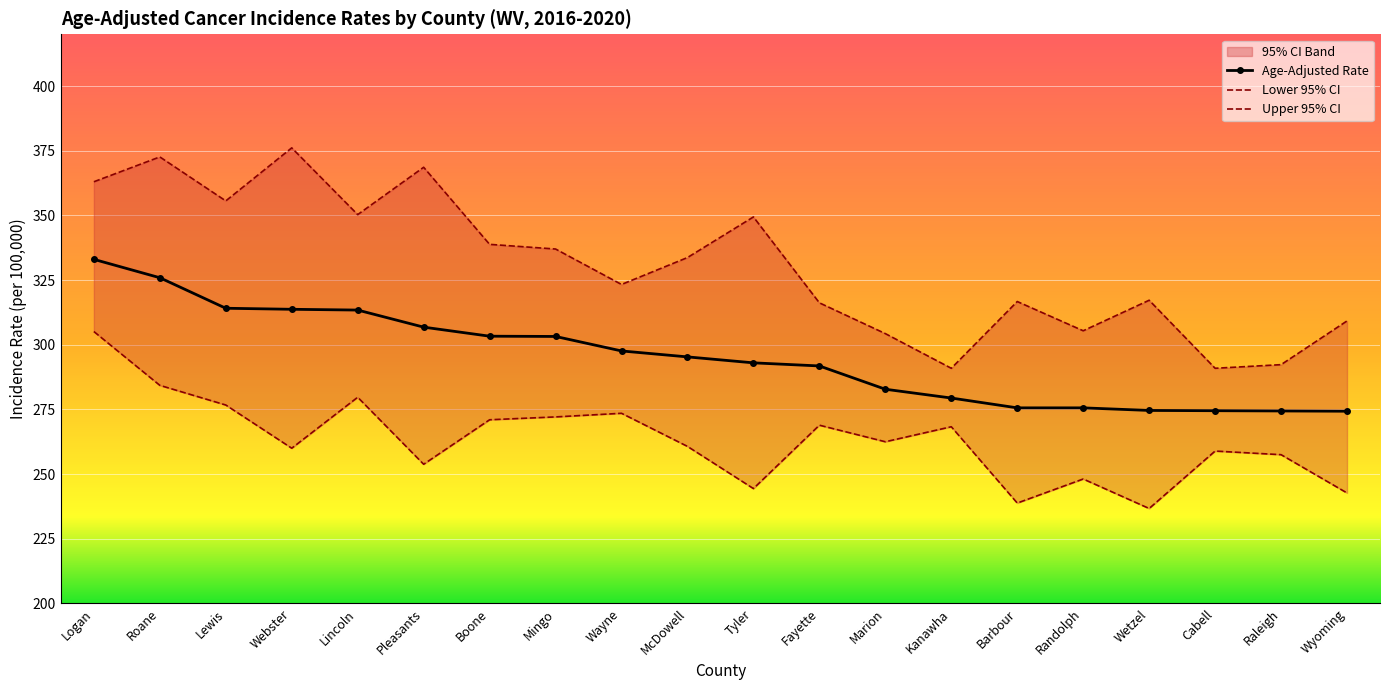

What is the sum of the Lower 95% CI values at Fayette and Kanawha?

537.2